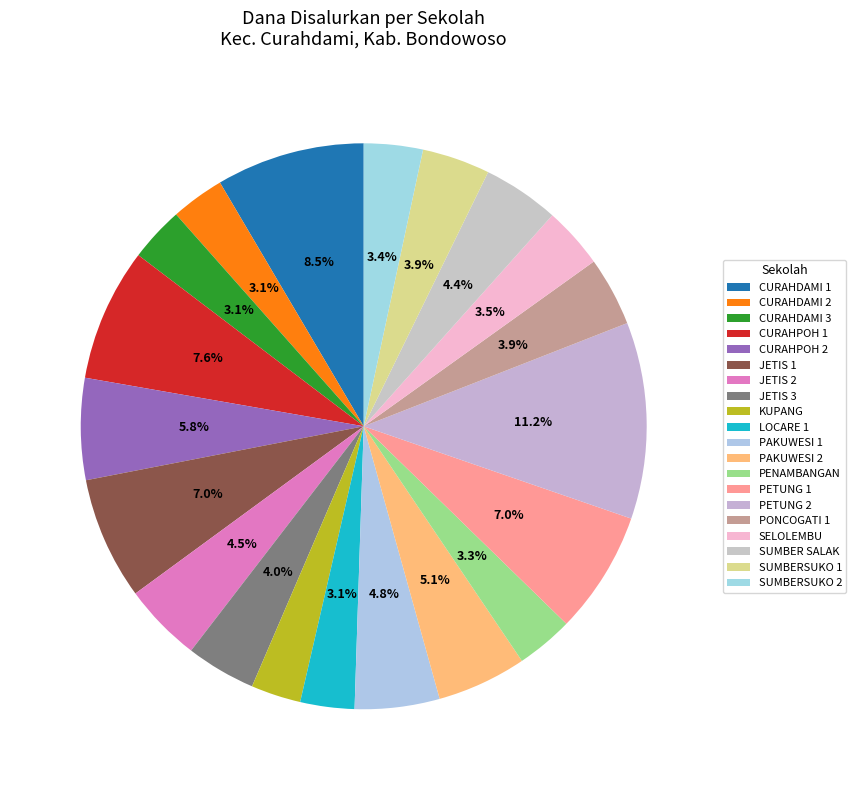

How many segments does this pie chart have?

20